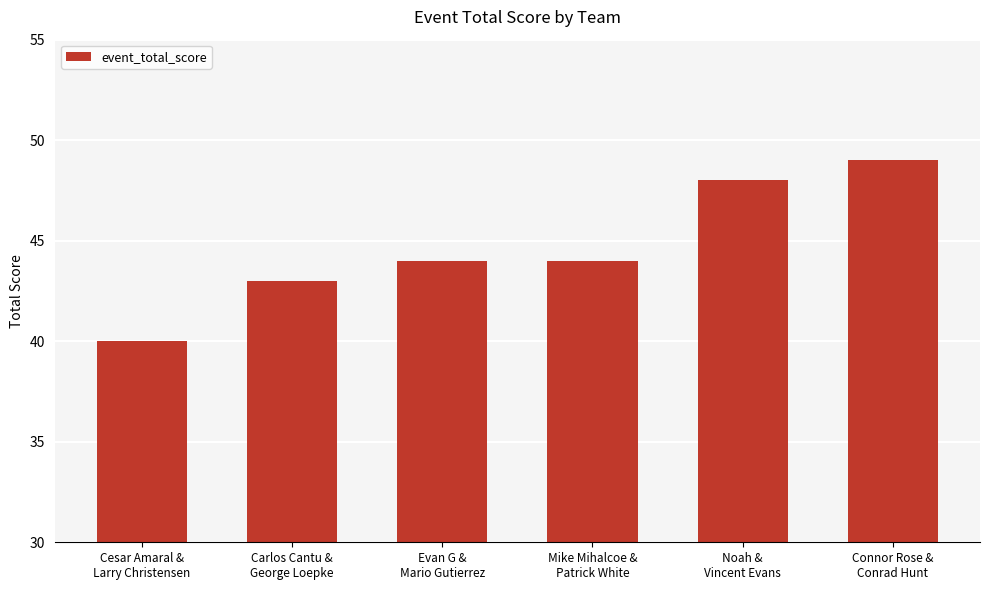

Are the bars grouped side by side (vs. stacked)?

No